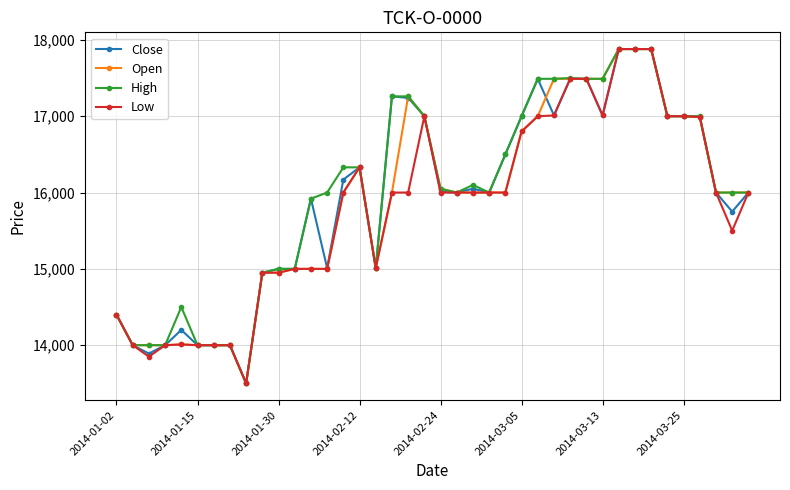

What is the value of the High point at the 23rd from the left?

16100